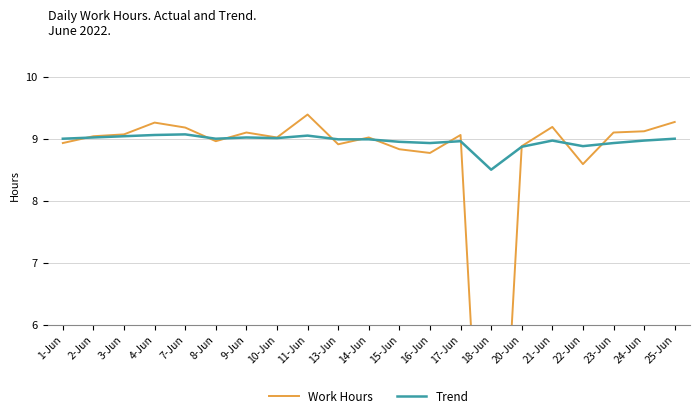

Count the number of data series in this chart.

2